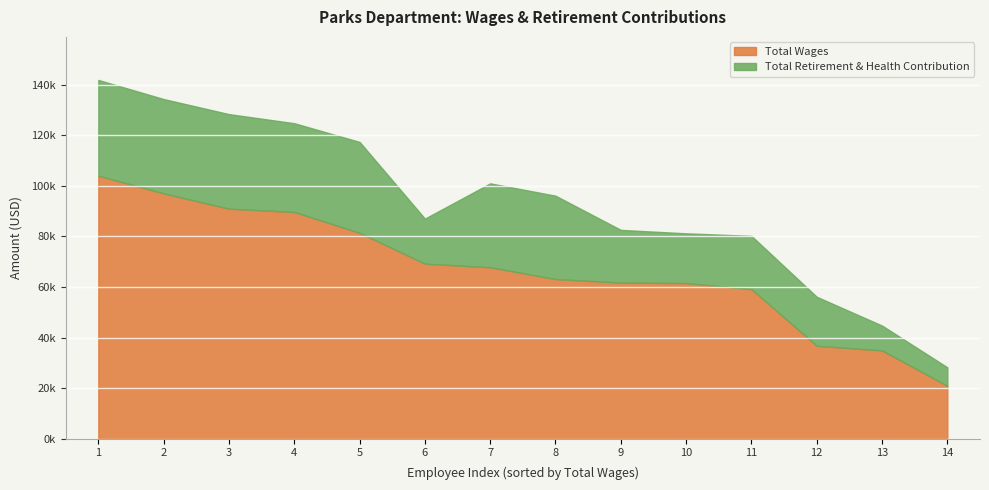

Reading right to left, what are all the values shown in this chart?

Total Wages: 20904	34902	36740	59151	61538	61721	63121	67792	69222	81401	89655	90953	97013	104017
Total Retirement & Health Contribution: 7318	9840	19385	21064	19682	20857	32981	33192	17819	35976	35108	37416	37313	37862